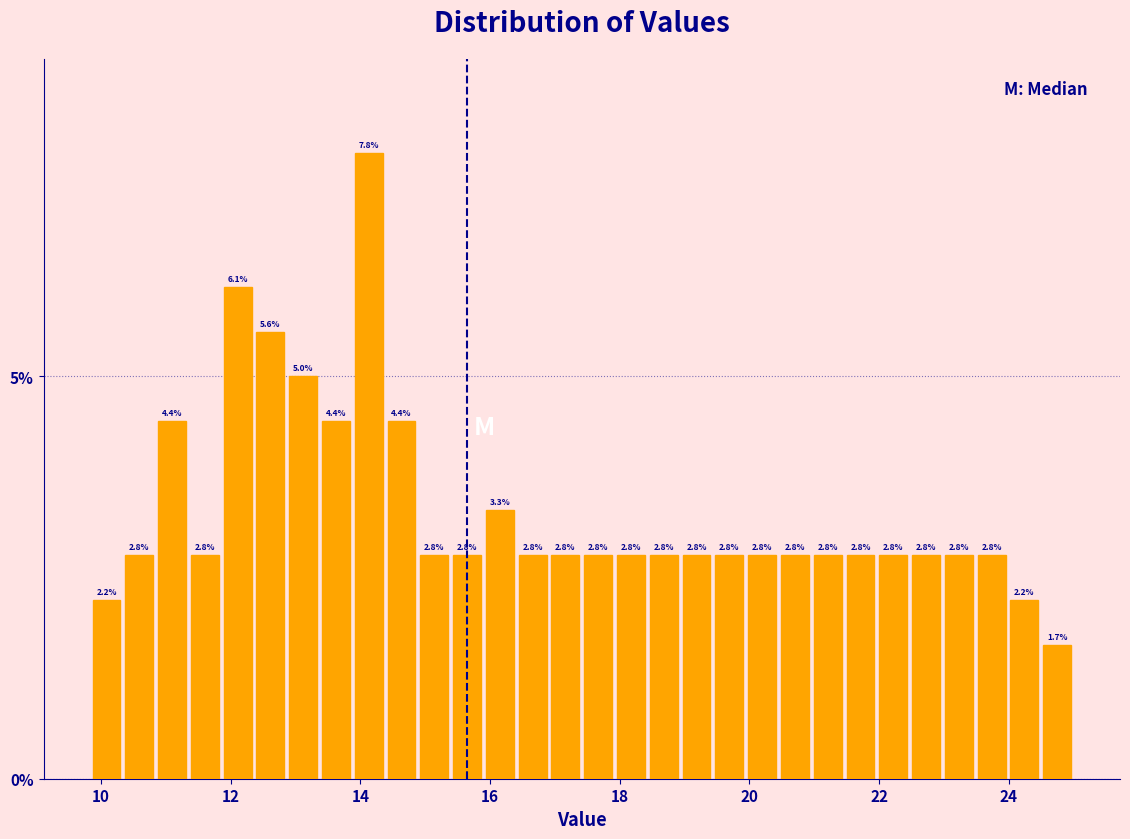

Around what value on the x-axis is the tallest bar? Give the approximate position of its centre, as read against the axis.

14.2